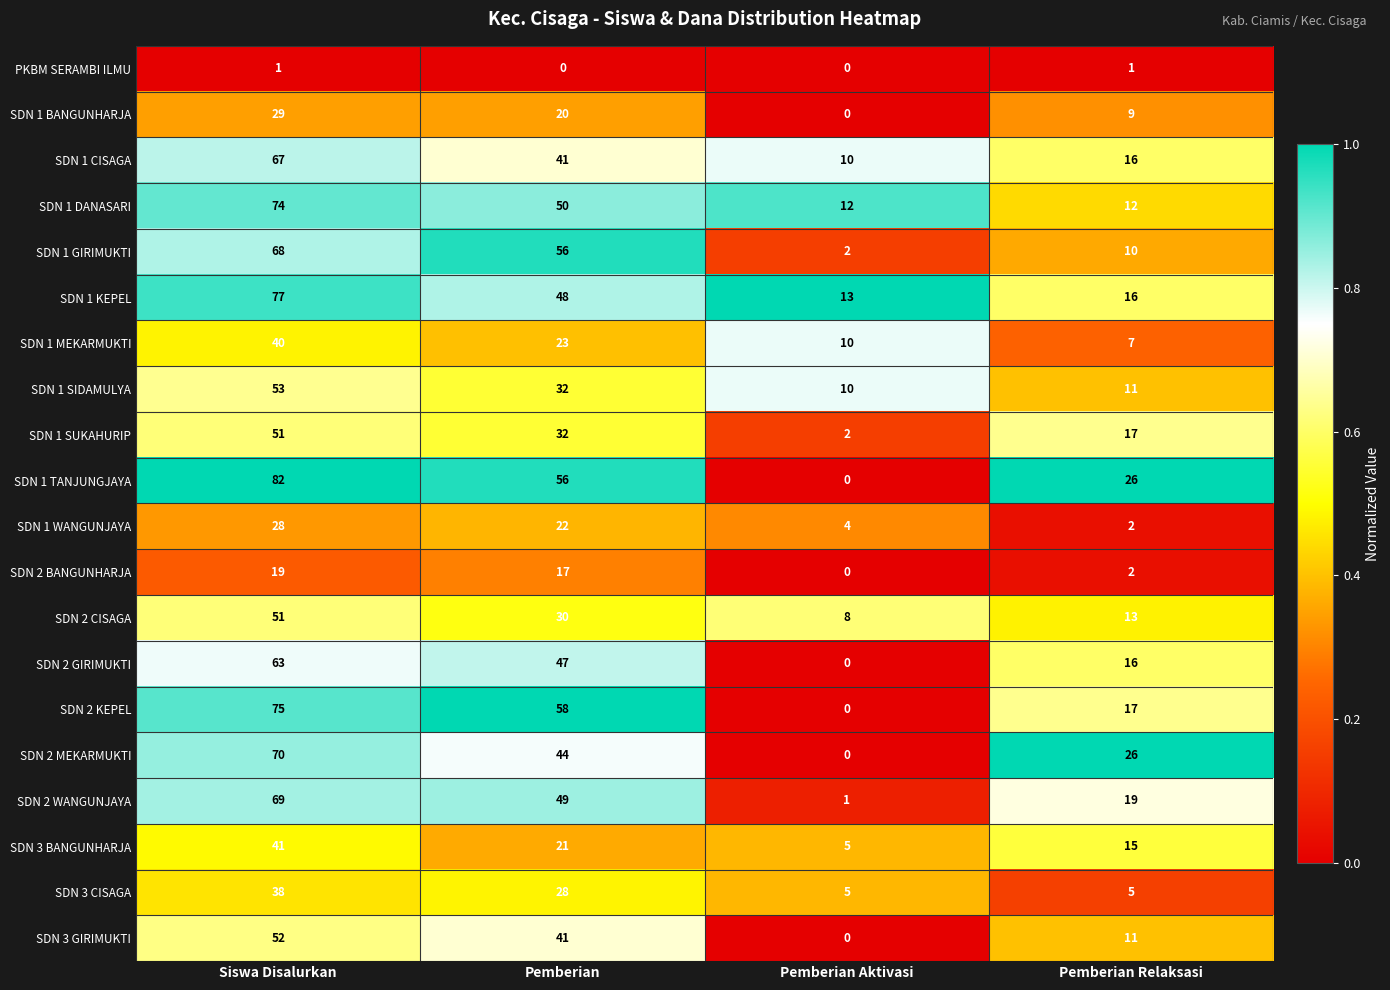

At how many categories does at least one series exceed 0?

4